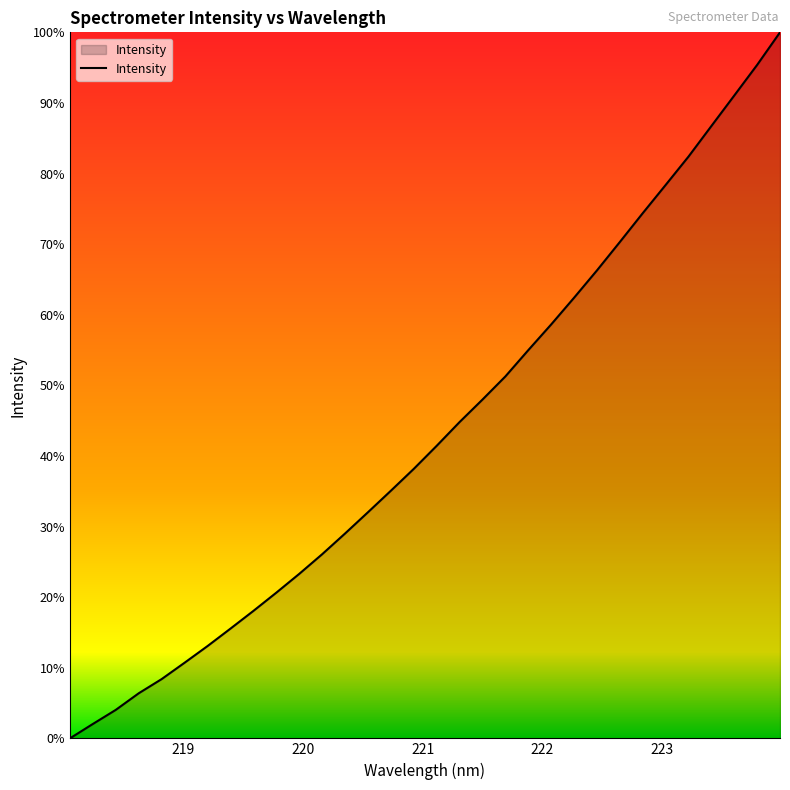

Does the chart display data point markers on the line(s)?

No